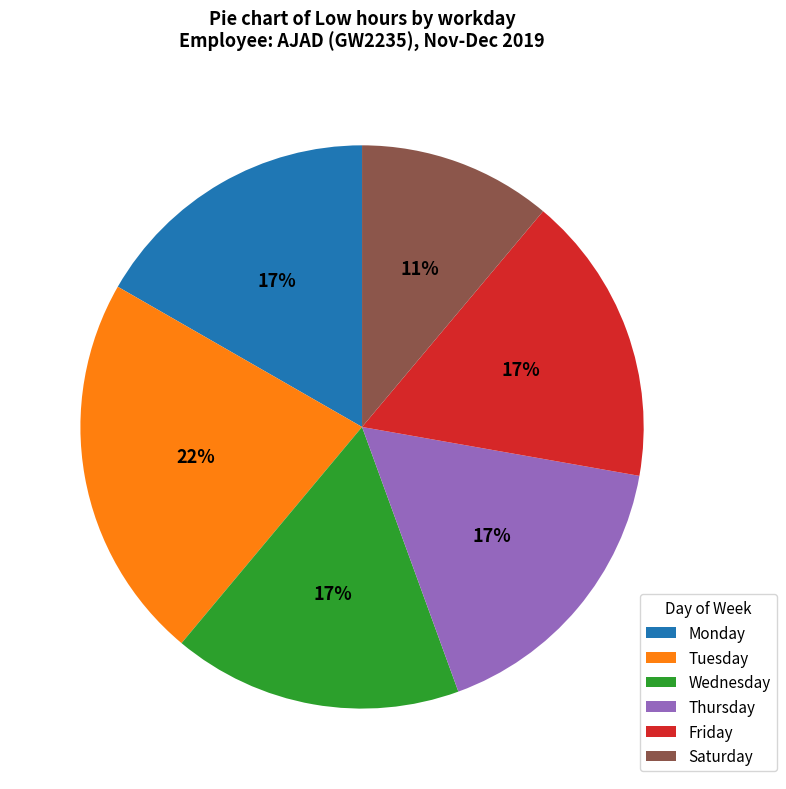

Is Thursday the majority of the pie?

No